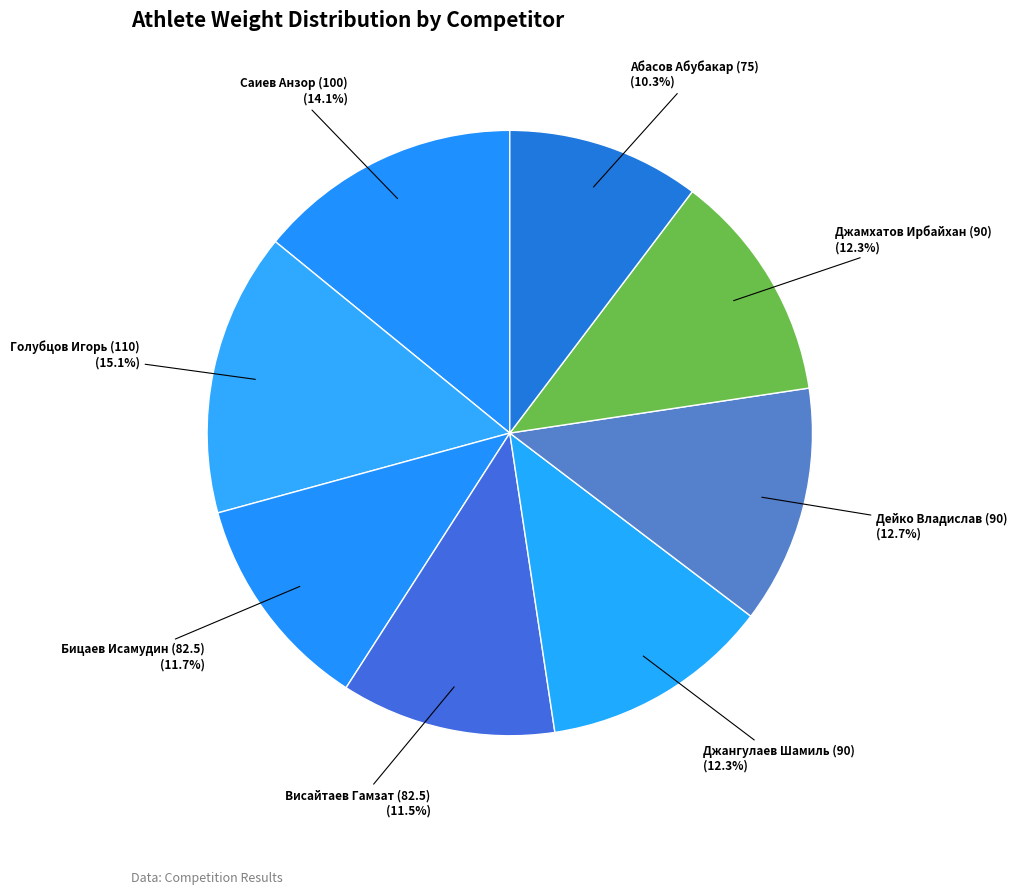

To the nearest percent, what is the average slice percentage?

12%